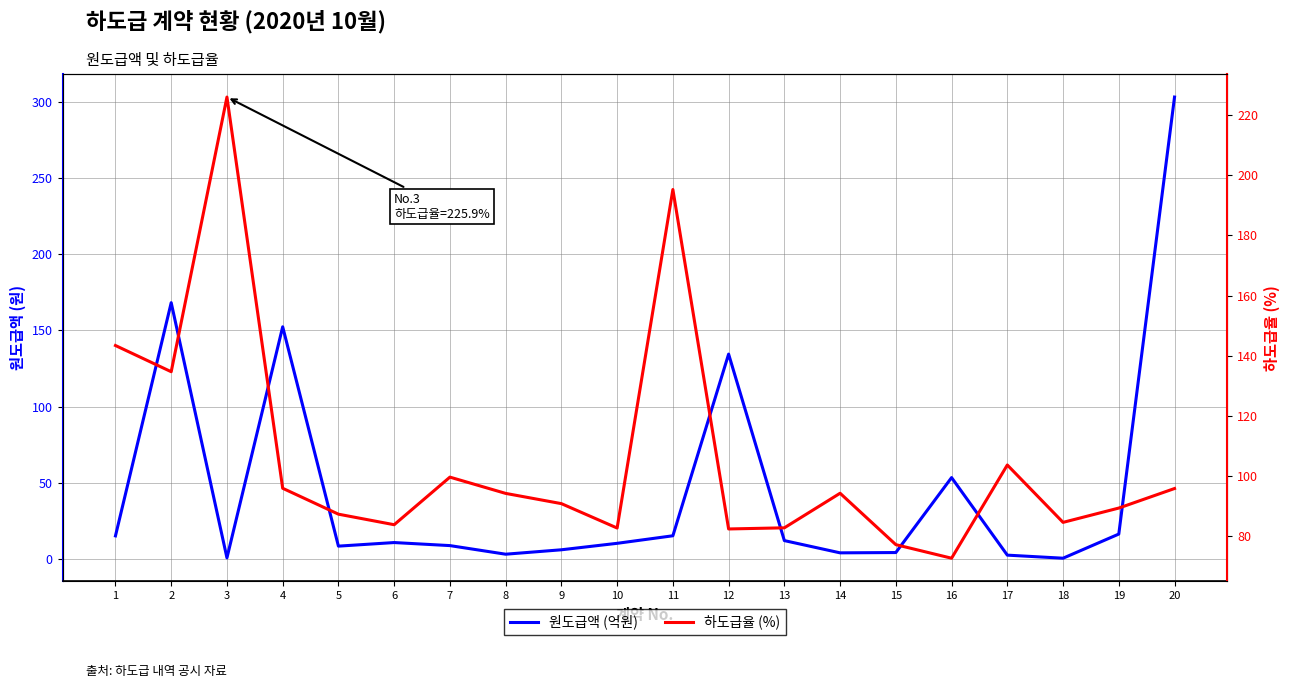

What is the difference between the highest and lowest values at 5?

79.1